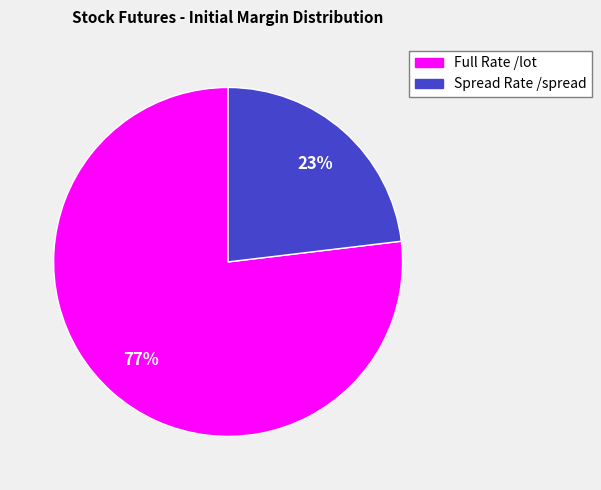

To the nearest percent, what is the average slice percentage?

50%